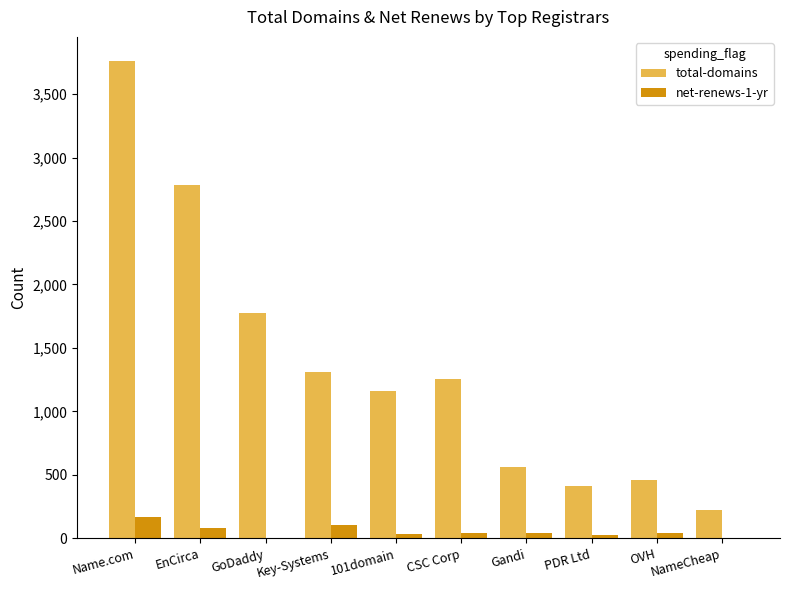

What is the total value across all series at EnCirca?

2864